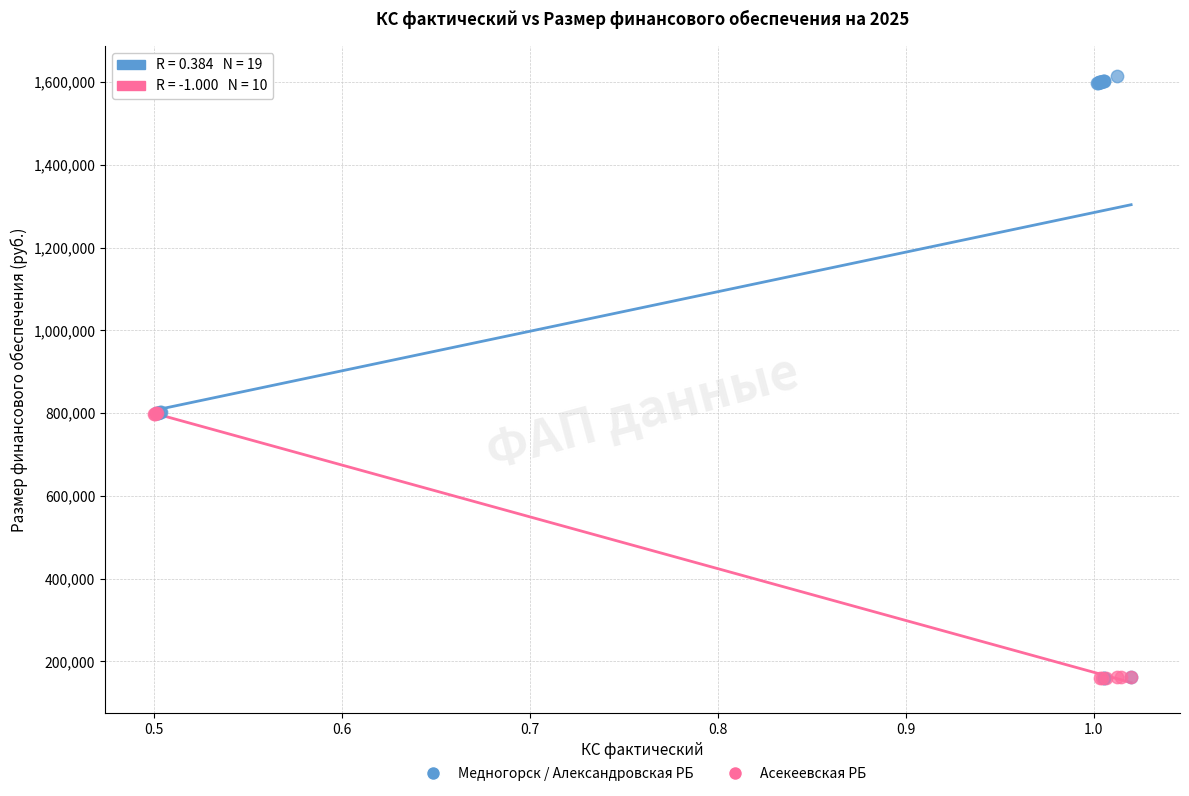

Which series has the widest spread of Y values?

Медногорск / Александровская РБ